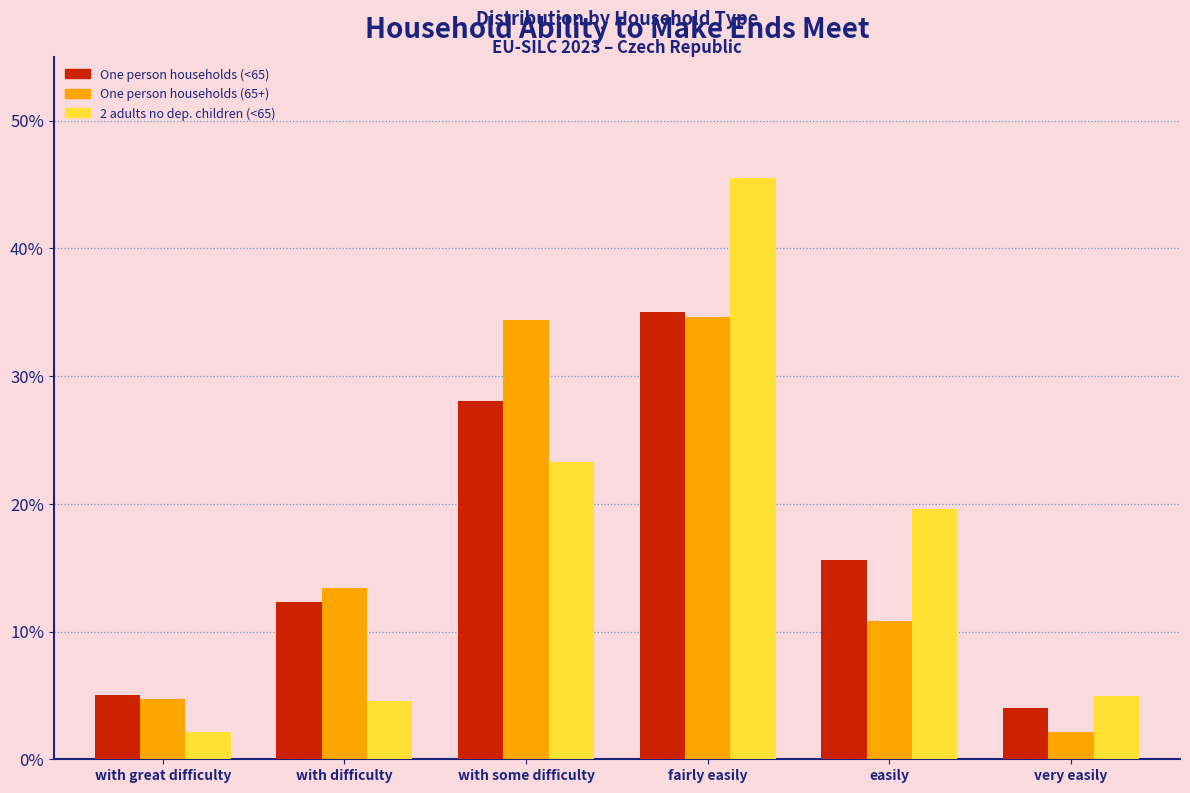

Rank the series at with some difficulty from lowest to highest value.

2 adults no dep. children (<65), One person households (<65), One person households (65+)